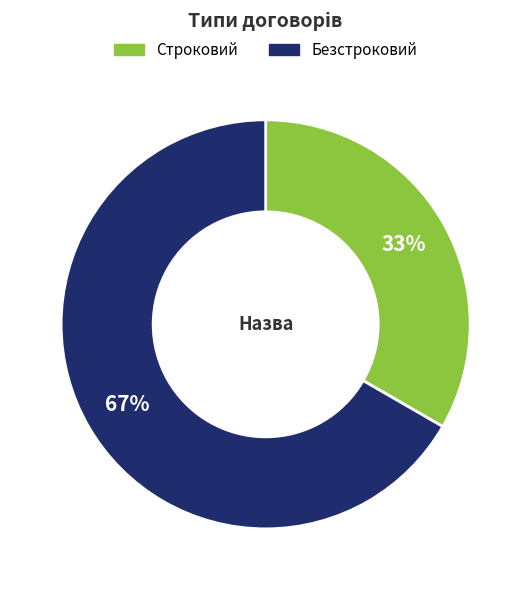

How many slices are in this pie chart?

2